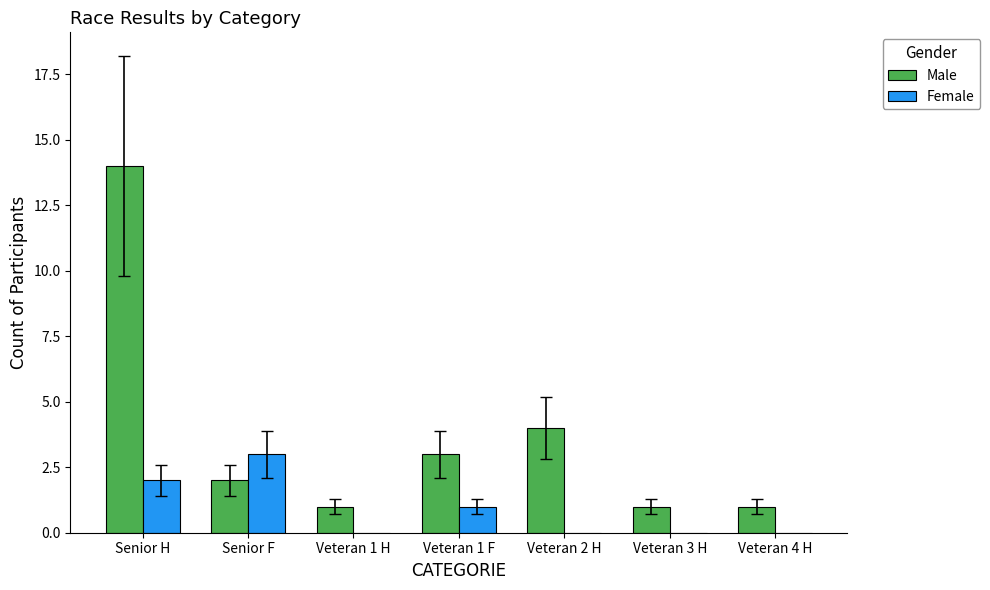

Which series changed the most between Veteran 1 F and Veteran 3 H?

Male